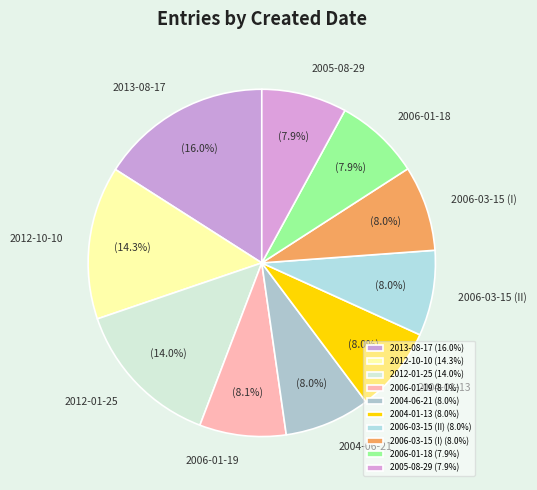

What is the largest slice in the pie chart?

2013-08-17